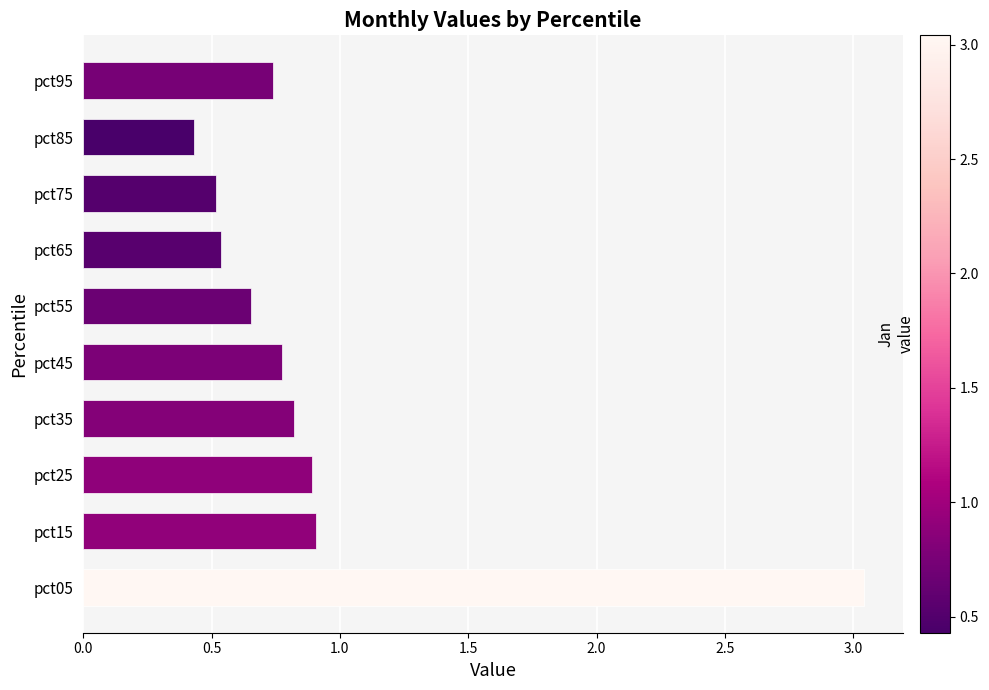

What is the change in value from pct05 to pct65?

-2.5